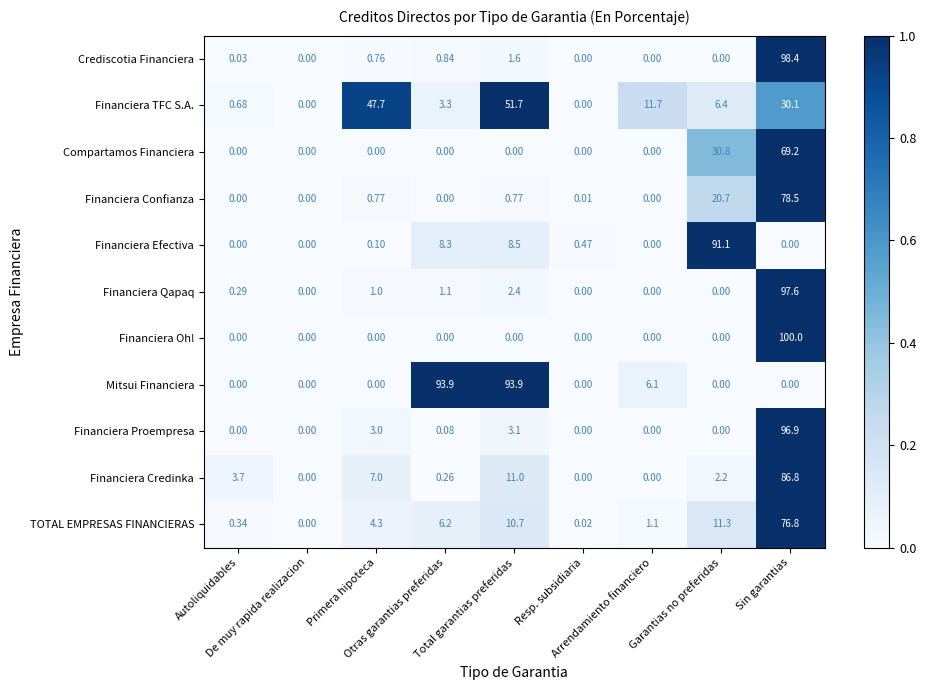

List the series in order of their peak value, highest first.

Financiera Oh!, Crediscotia Financiera, Financiera Qapaq, Financiera Proempresa, Mitsui Financiera, Financiera Efectiva, Financiera Credinka, Financiera Confianza, TOTAL EMPRESAS FINANCIERAS, Compartamos Financiera, Financiera TFC S.A.